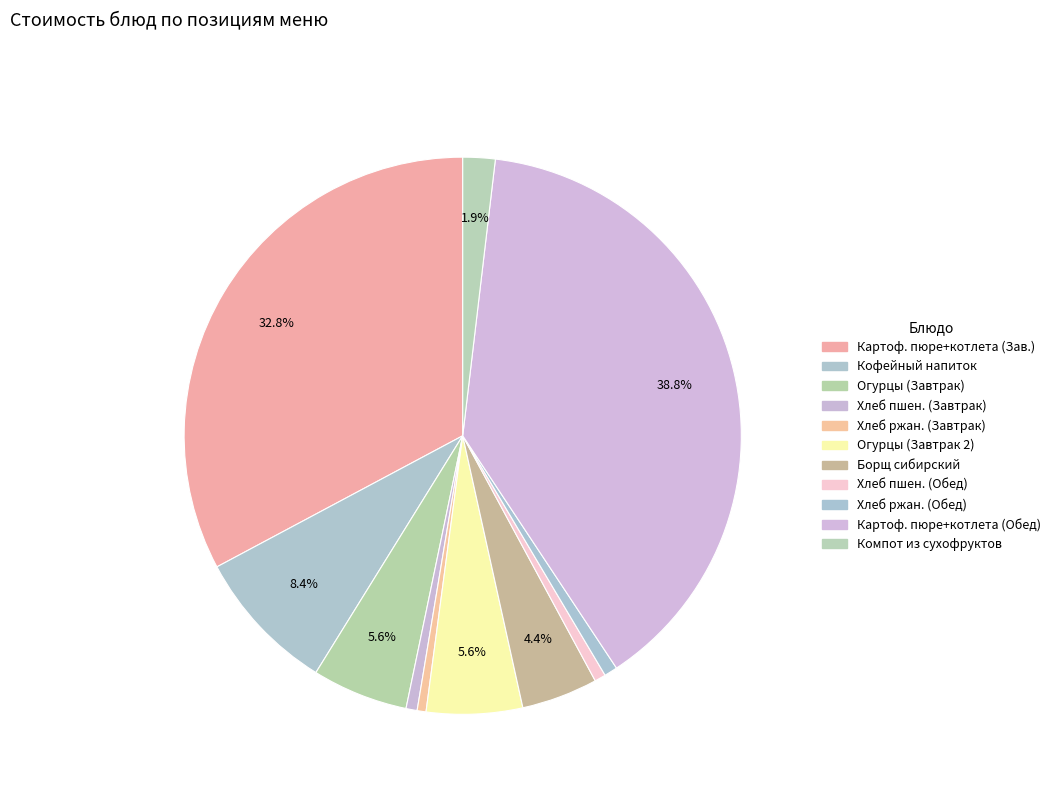

Count the number of slices in the pie.

11